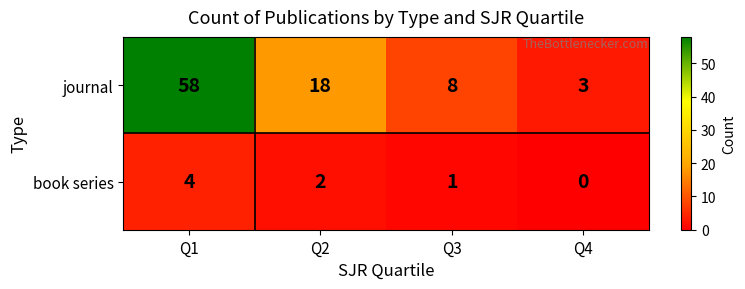

What is the difference between the maximum and minimum values in the book series series?

4